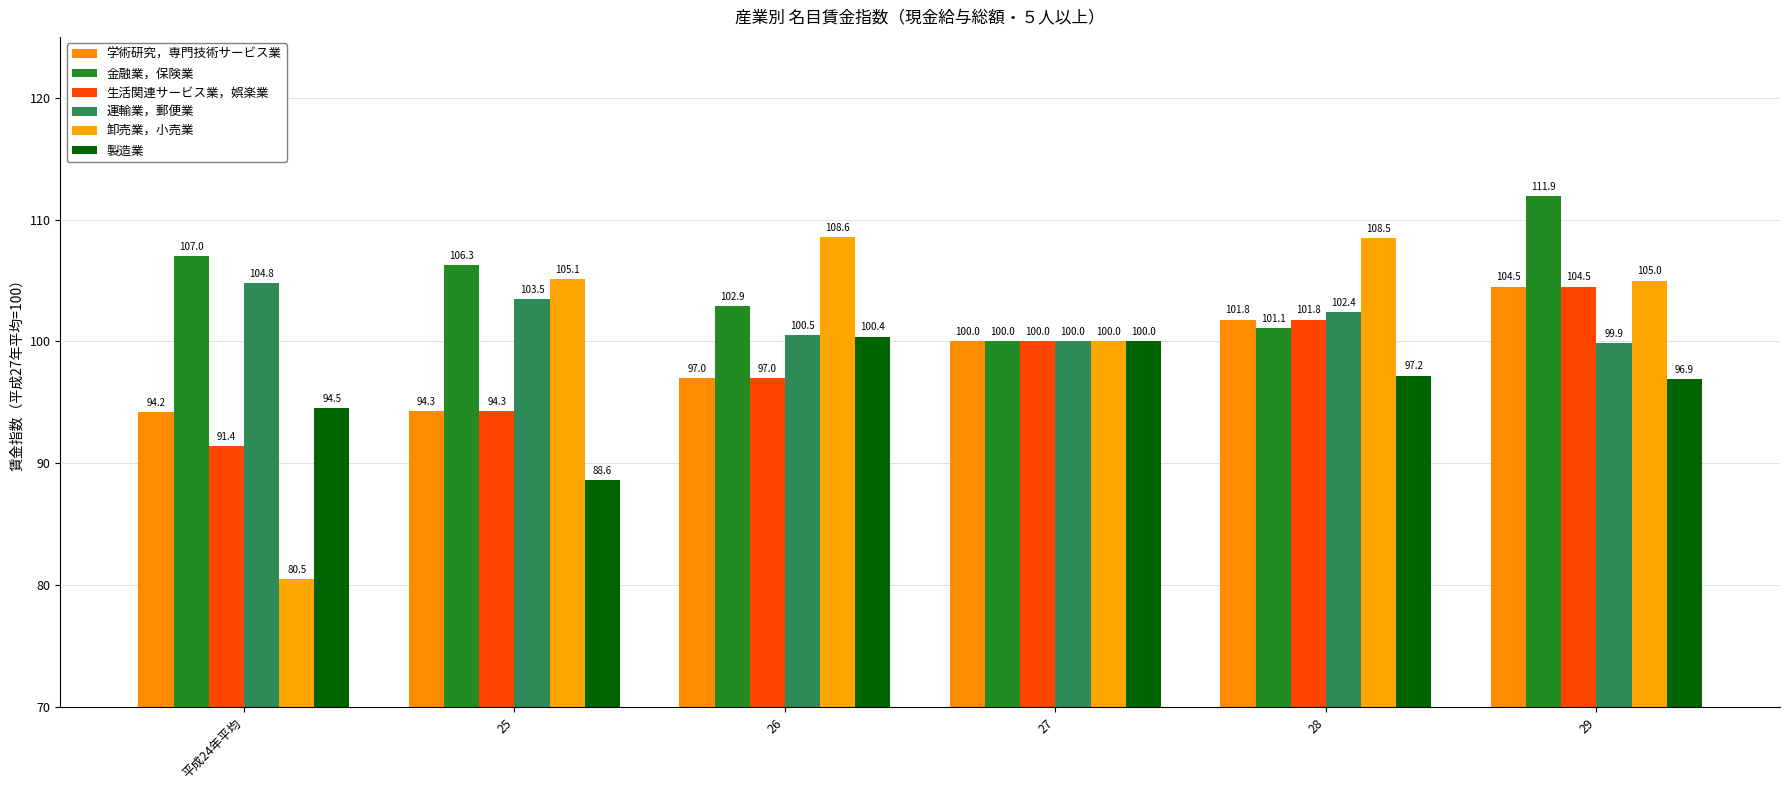

Reading left to right, transcribe all the data shown in this chart.

学術研究，専門技術サービス業: 94.2	94.3	97.0	100.0	101.8	104.5
金融業，保険業: 107.0	106.3	102.9	100.0	101.1	111.9
生活関連サービス業，娯楽業: 91.4	94.3	97.0	100.0	101.8	104.5
運輸業，郵便業: 104.8	103.5	100.5	100.0	102.4	99.9
卸売業，小売業: 80.5	105.1	108.6	100.0	108.5	105.0
製造業: 94.5	88.6	100.4	100.0	97.2	96.9